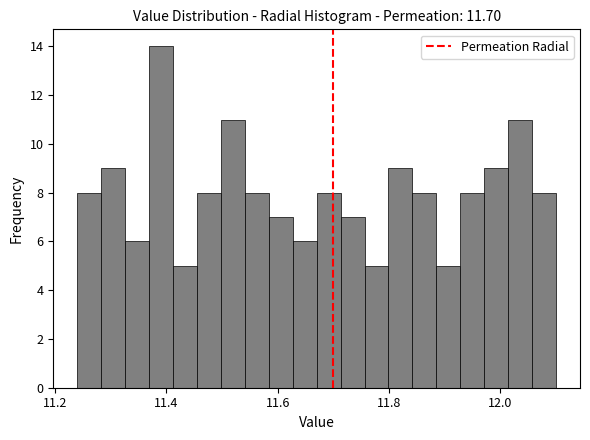

Read against the x-axis, roughly where is the centre of the tallest bar?

11.40